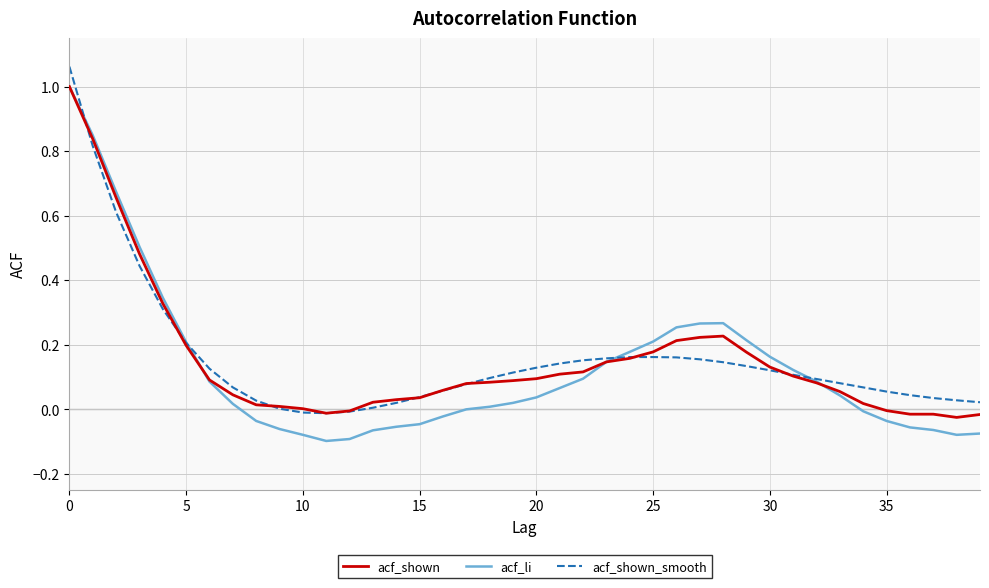

List the series in order of their peak value, lowest first.

acf_shown, acf_li, acf_shown_smooth